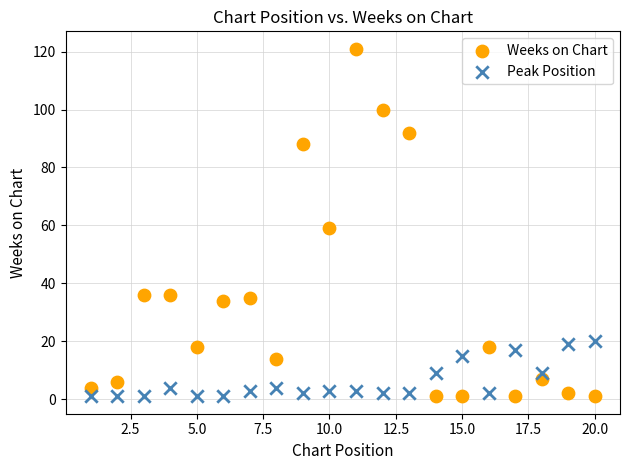

Which series has the widest spread of Y values?

Weeks on Chart